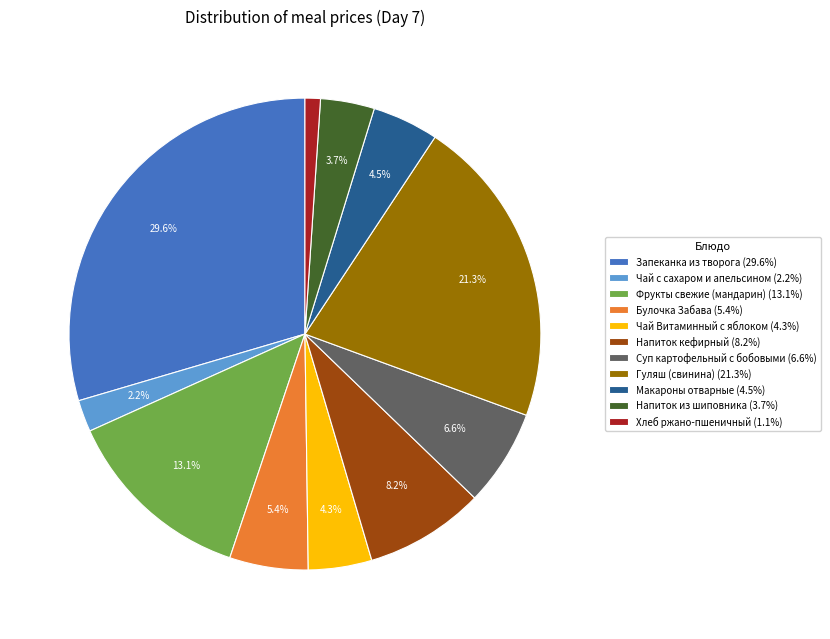

How many slices are in this pie chart?

11